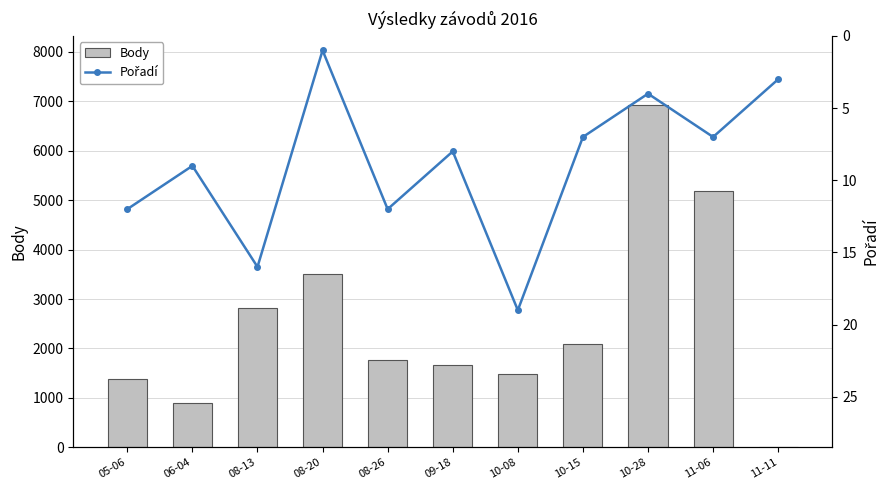

What is the difference between the highest and lowest values at 06-04?

887